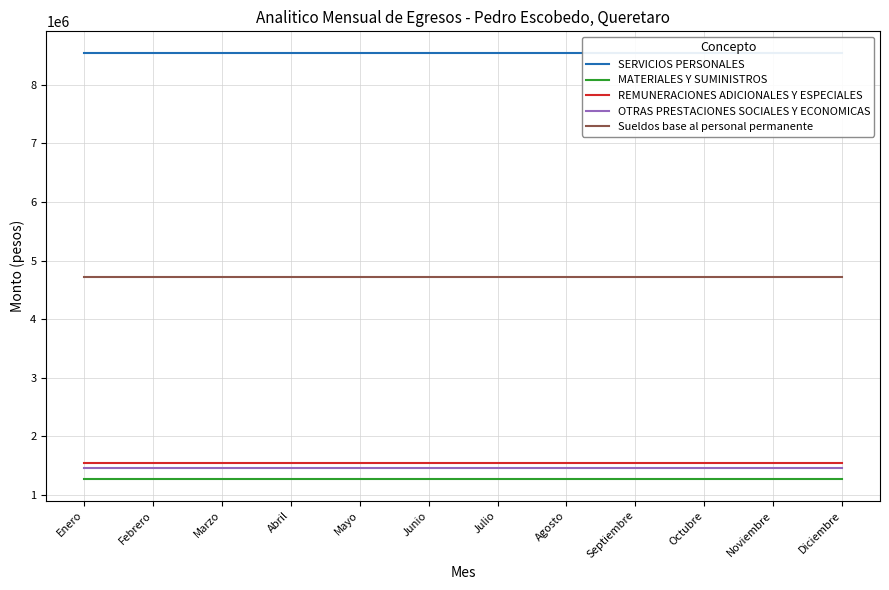

What is the spread (max minus min) of values at Agosto?

7277214.2